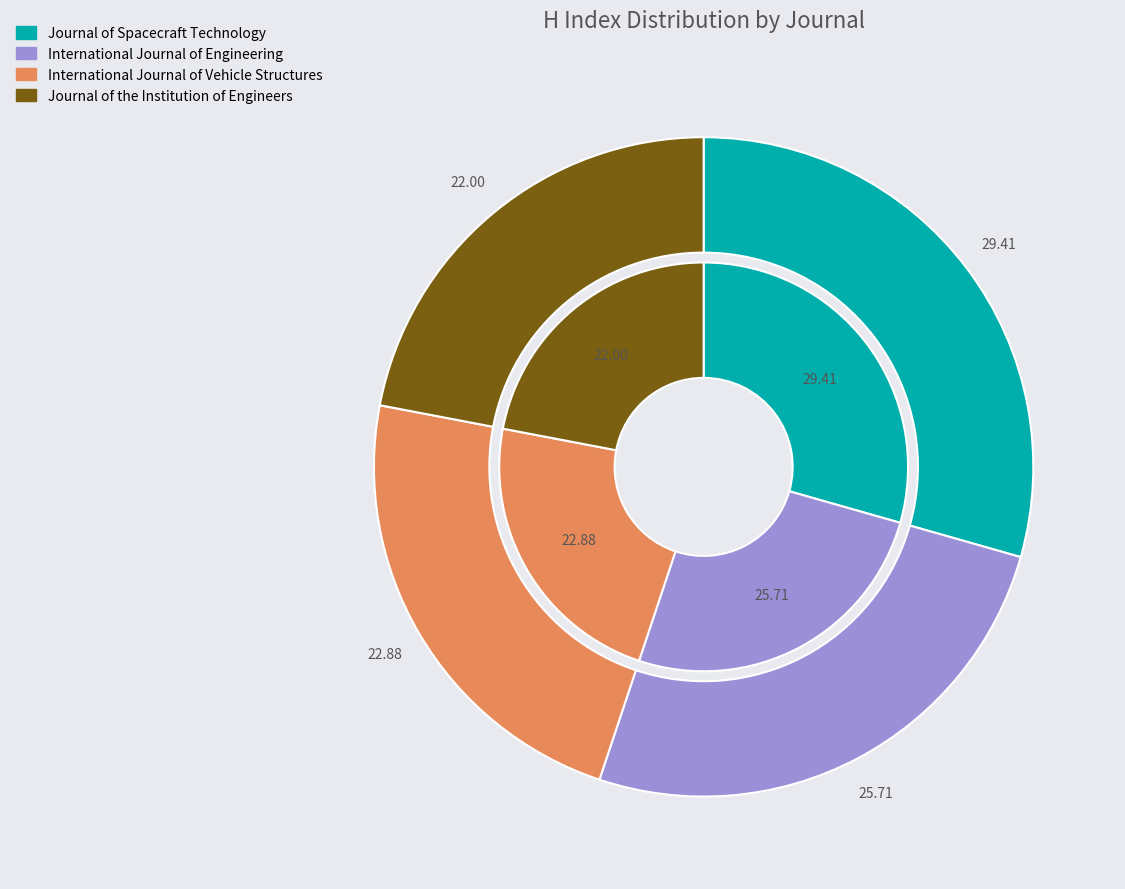

How many slices are in this pie chart?

4